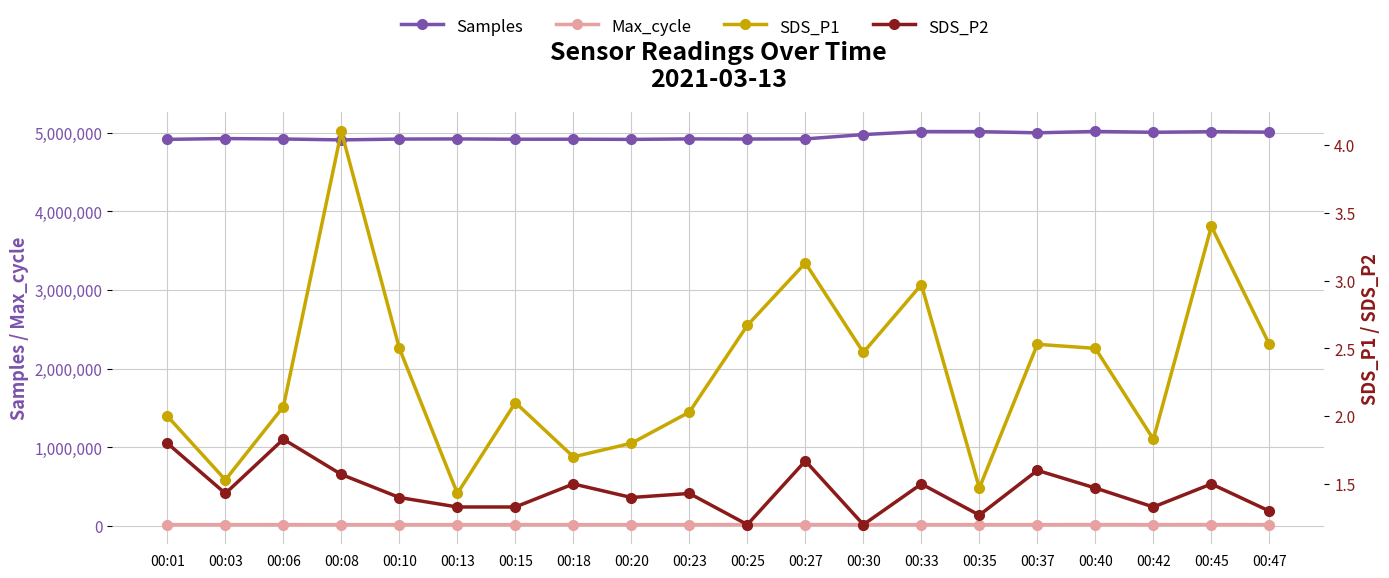

What value does the Samples series have at 00:08?

4907750.0